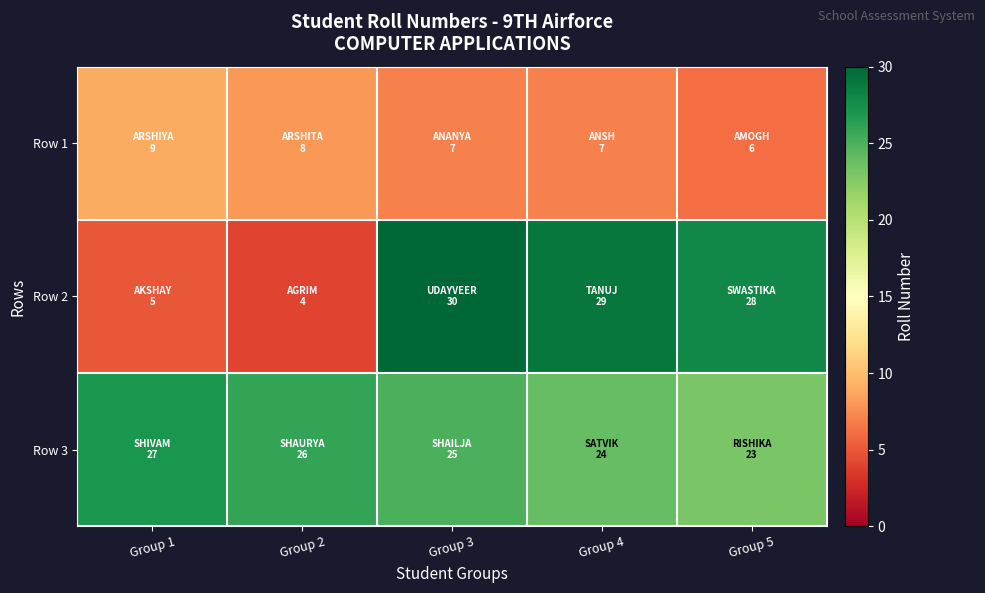

At how many categories does at least one series exceed 25?

5